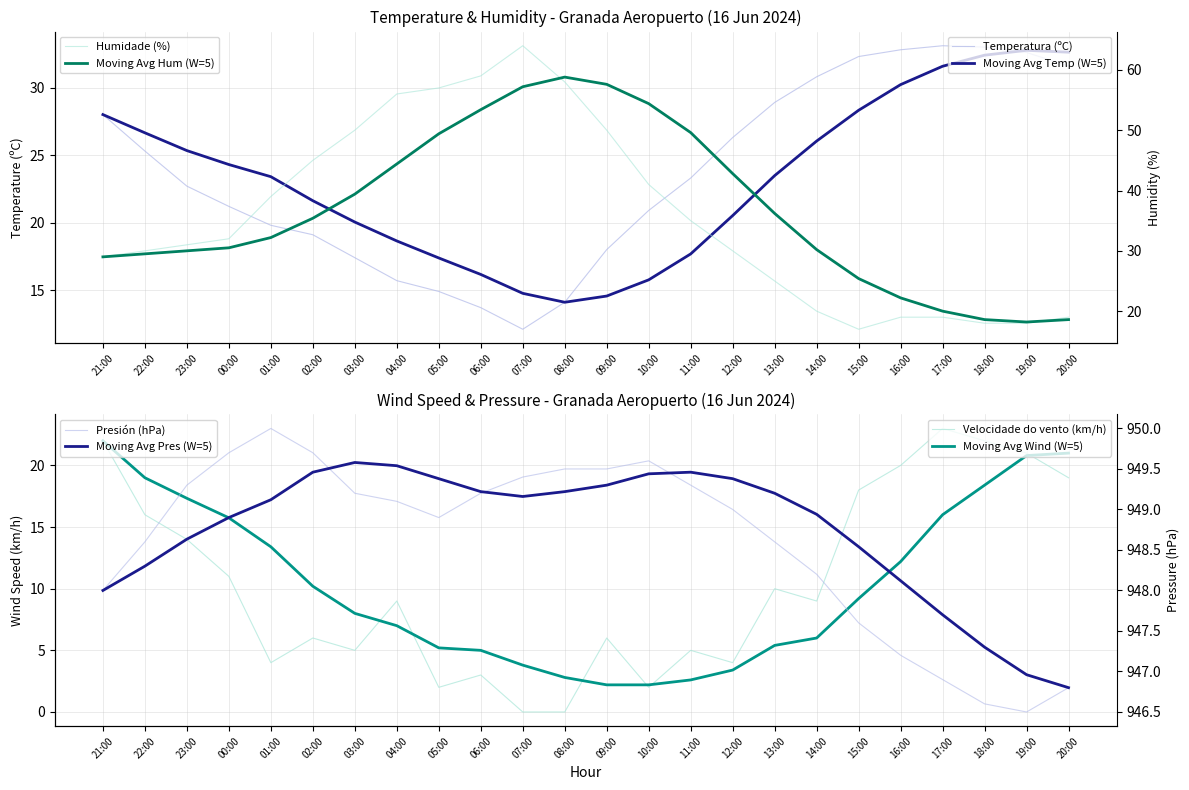

What is the average value of the Temperatura (ºC) series?

23.7